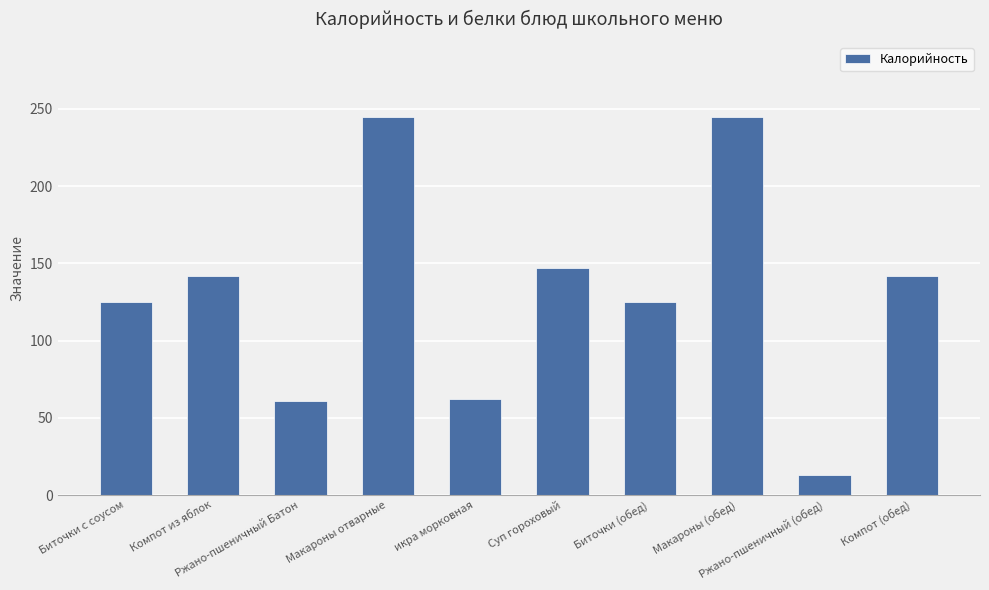

What is the change in value from Биточки (обед) to Ржано-пшеничный (обед)?

-111.8